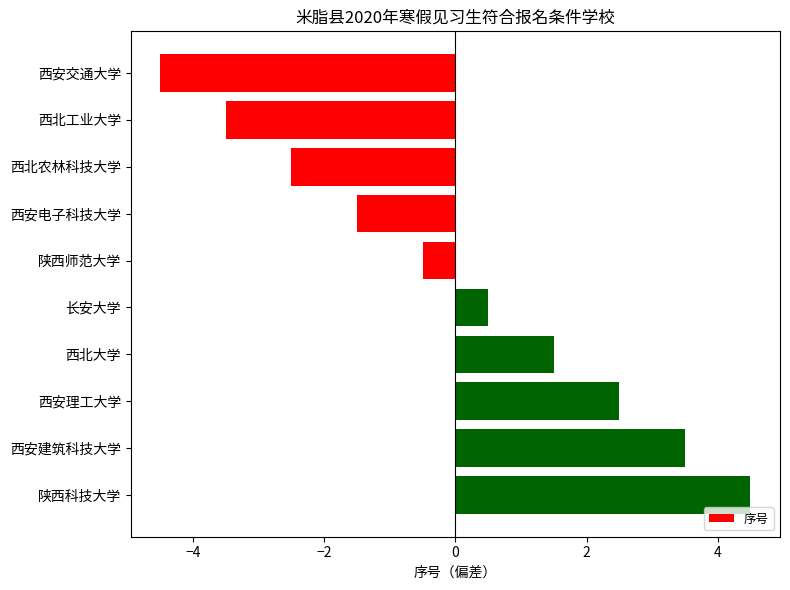

Between 陕西科技大学 and 西北大学, which is larger?

陕西科技大学